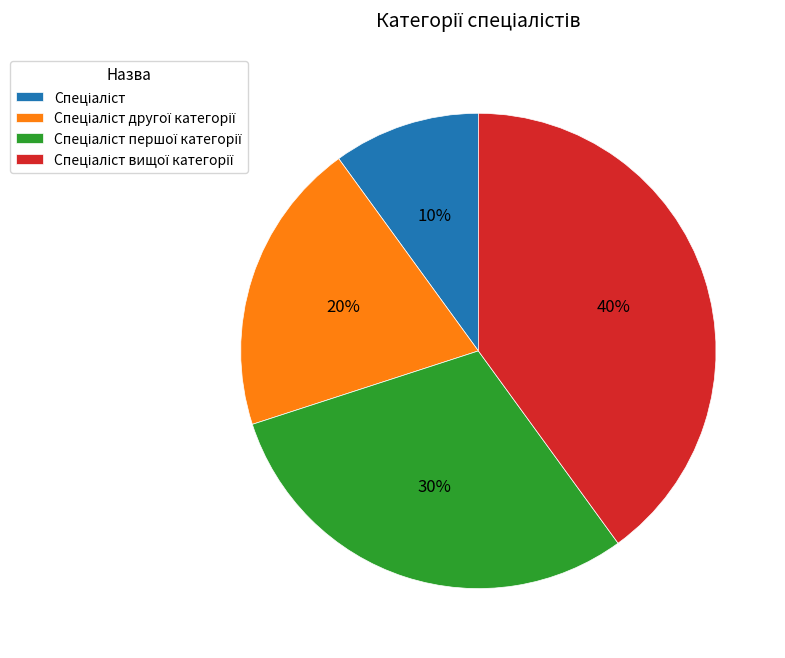

To the nearest percent, what is the difference between the largest and smallest slice percentages?

30%